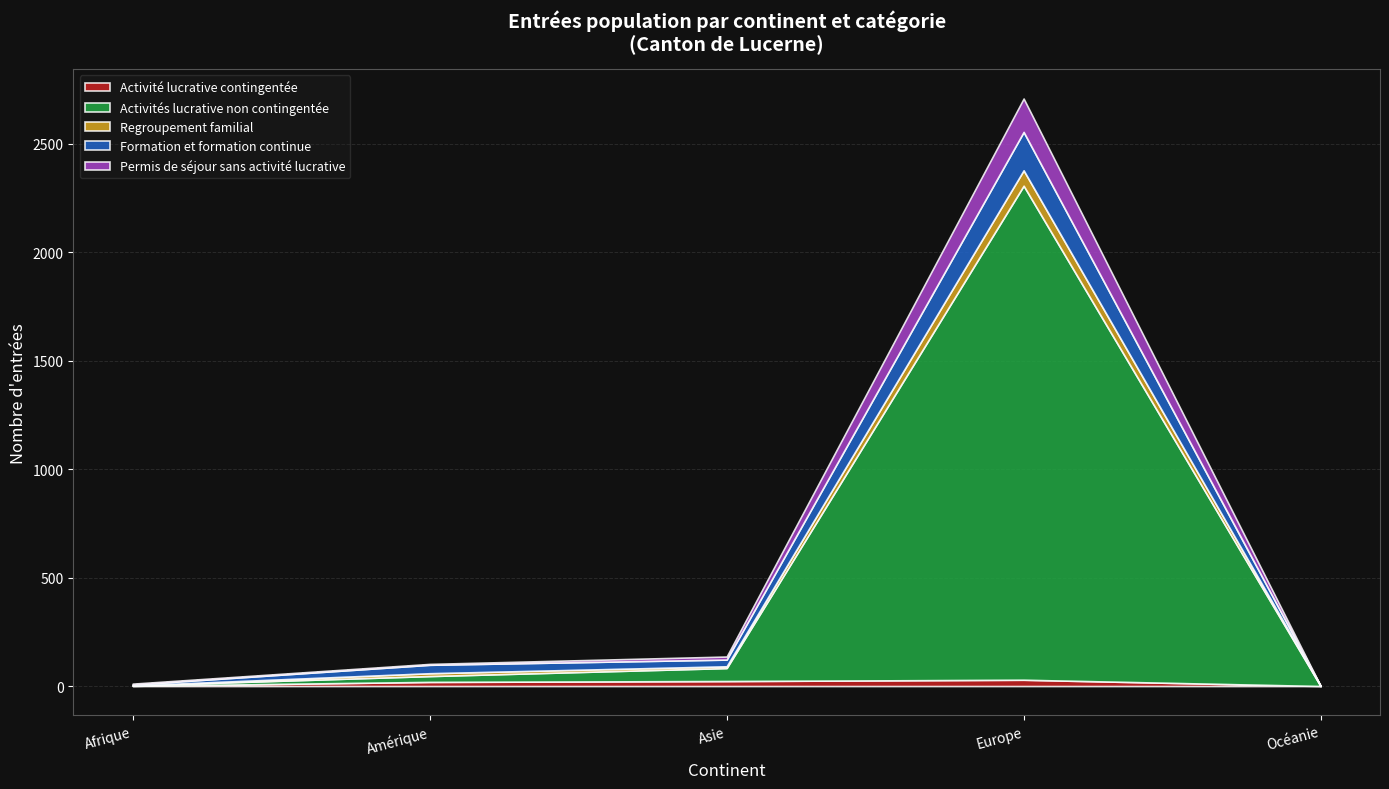

Rank the series at Océanie from lowest to highest value.

Activité lucrative contingentée, Activités lucrative non contingentée, Regroupement familial, Formation et formation continue, Permis de séjour sans activité lucrative